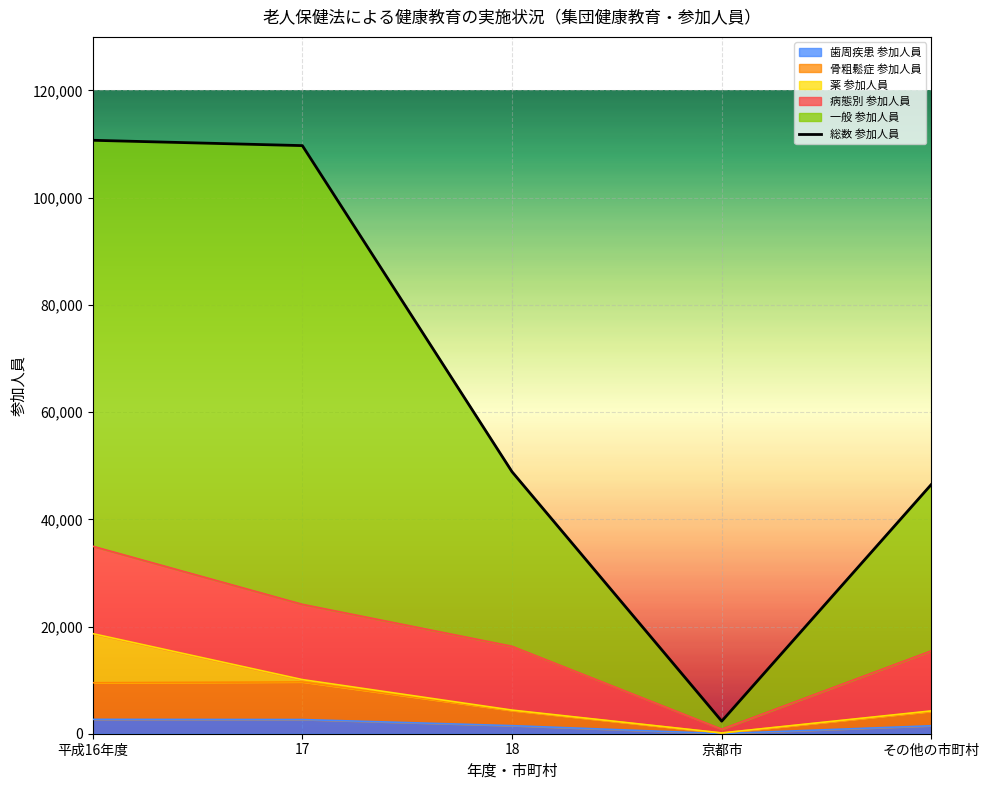

The value at その他の市町村 is 46528. True or false?

True